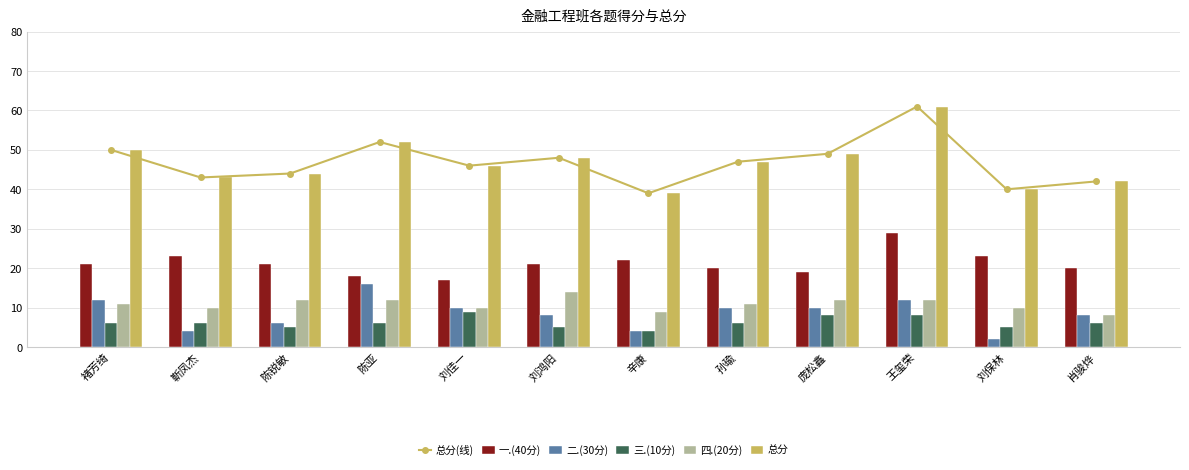

What is the difference between the maximum and minimum values in the 一.(40分) series?

12